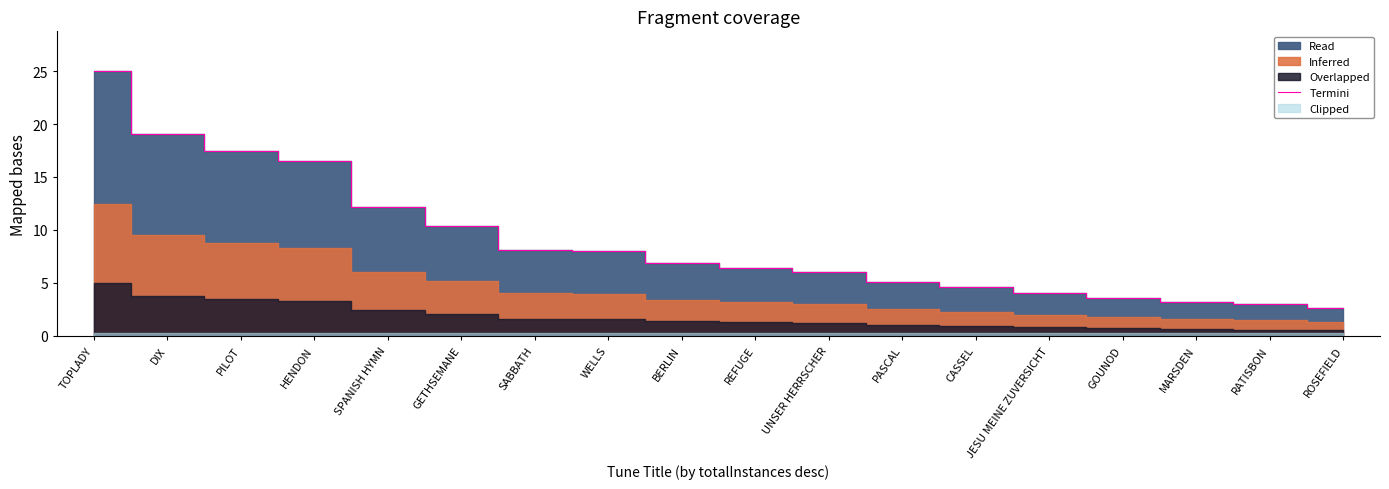

What is the sum of the values at RATISBON and PASCAL?

8.1